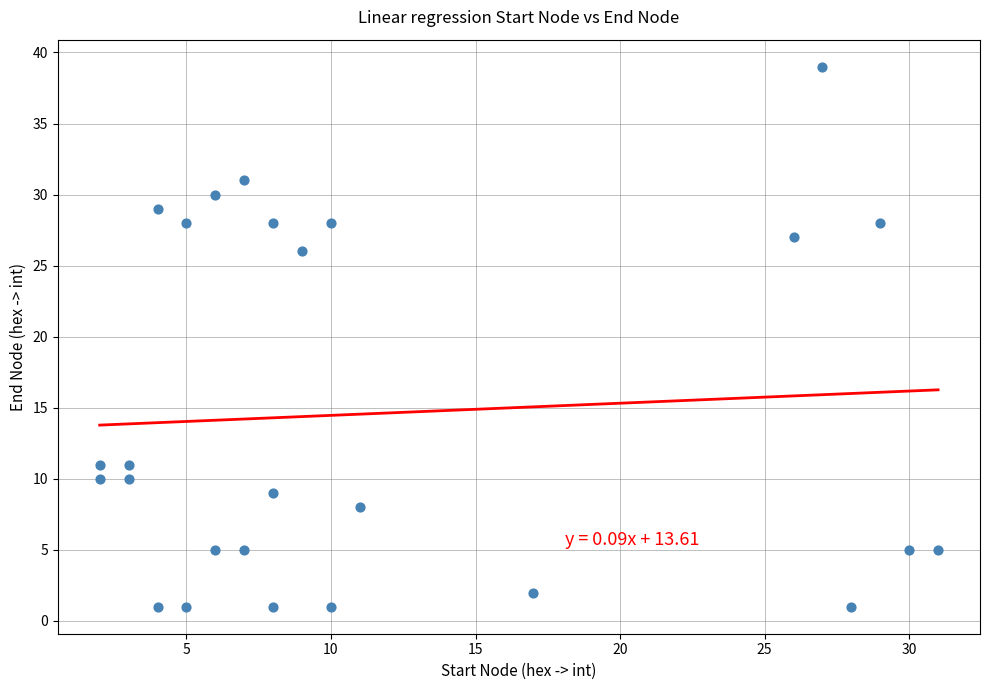

What is the range of Y values (max minus min)?

38